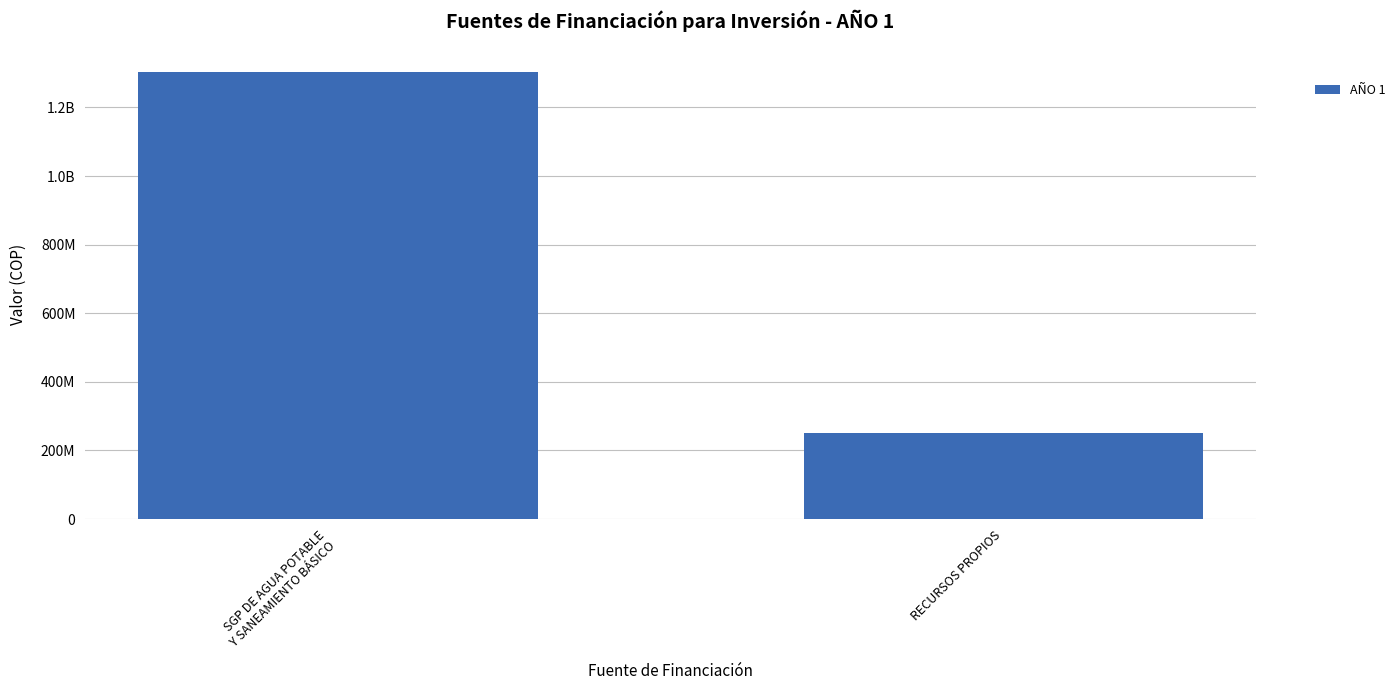

The chart shows a value of 1304900196.3 at SGP DE AGUA POTABLE
Y SANEAMIENTO BÁSICO. True or false?

True